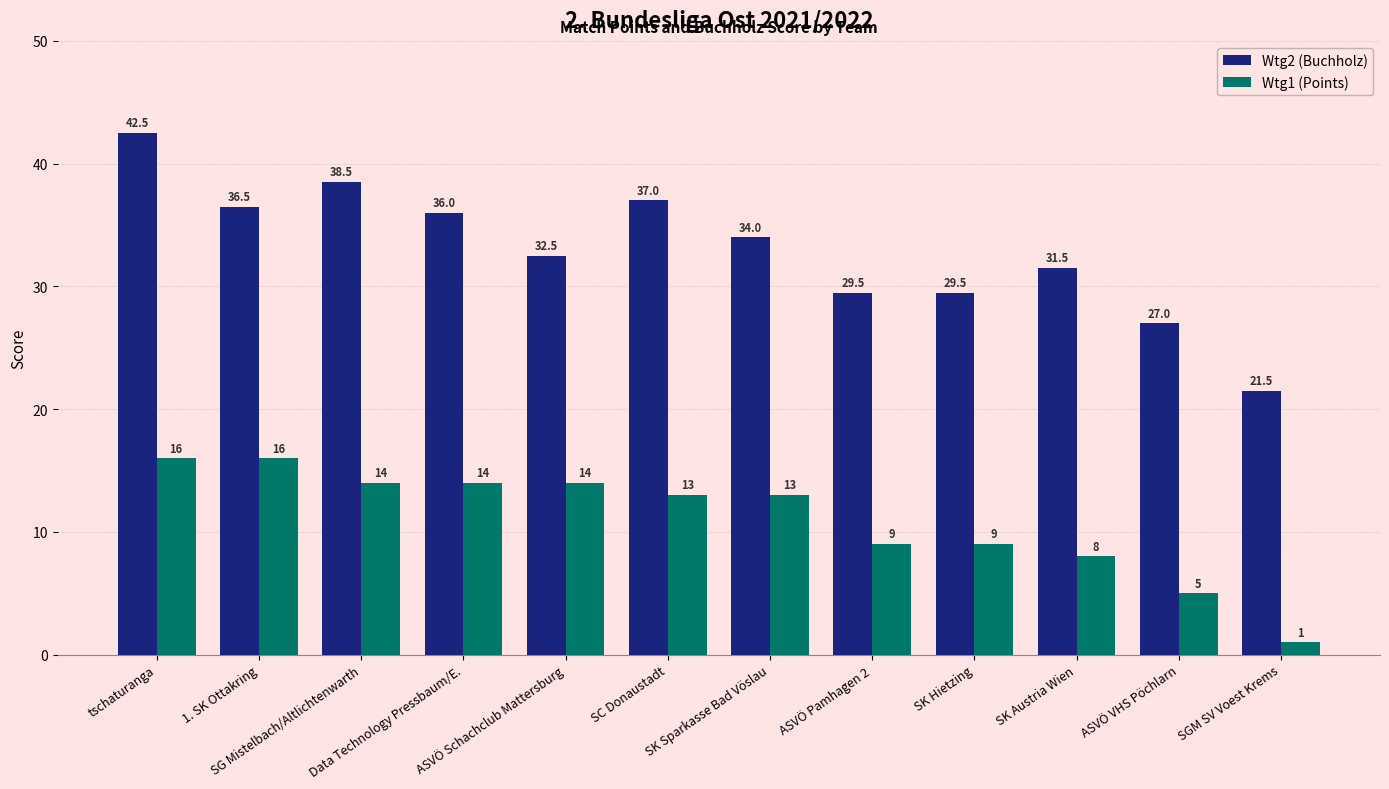

Read the Wtg1 (Points) value at SC Donaustadt.

13.0